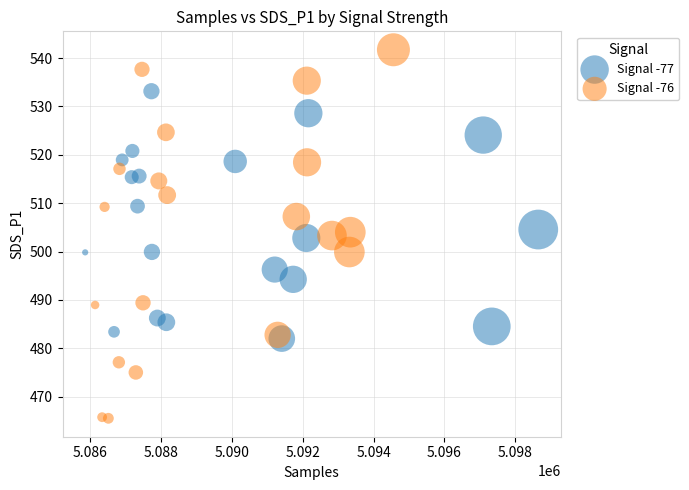

Which series has the widest spread of Y values?

Signal -76